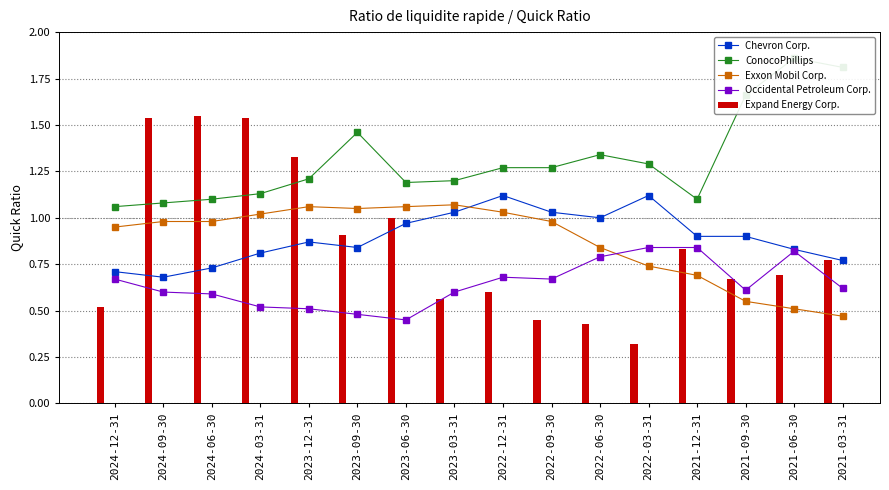

Rank the series at 2024-06-30 from highest to lowest value.

Expand Energy Corp., ConocoPhillips, Exxon Mobil Corp., Chevron Corp., Occidental Petroleum Corp.